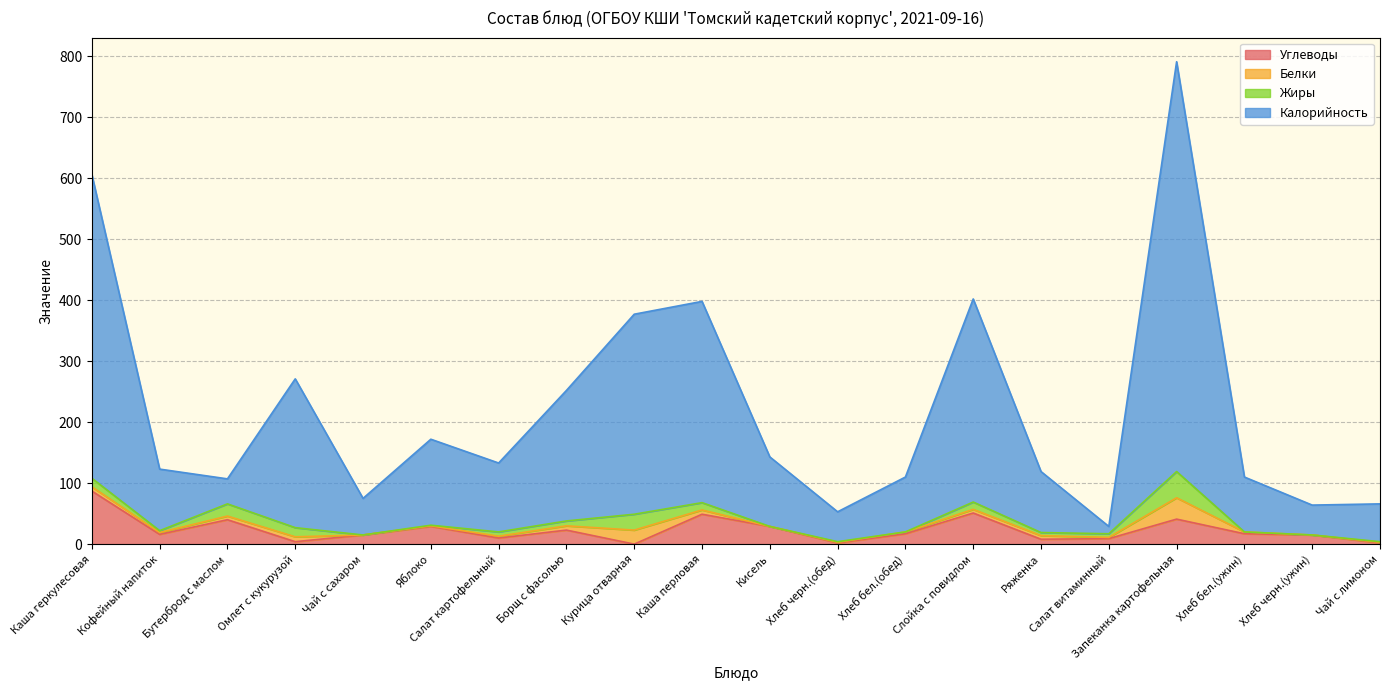

What is the maximum value for Углеводы?

87